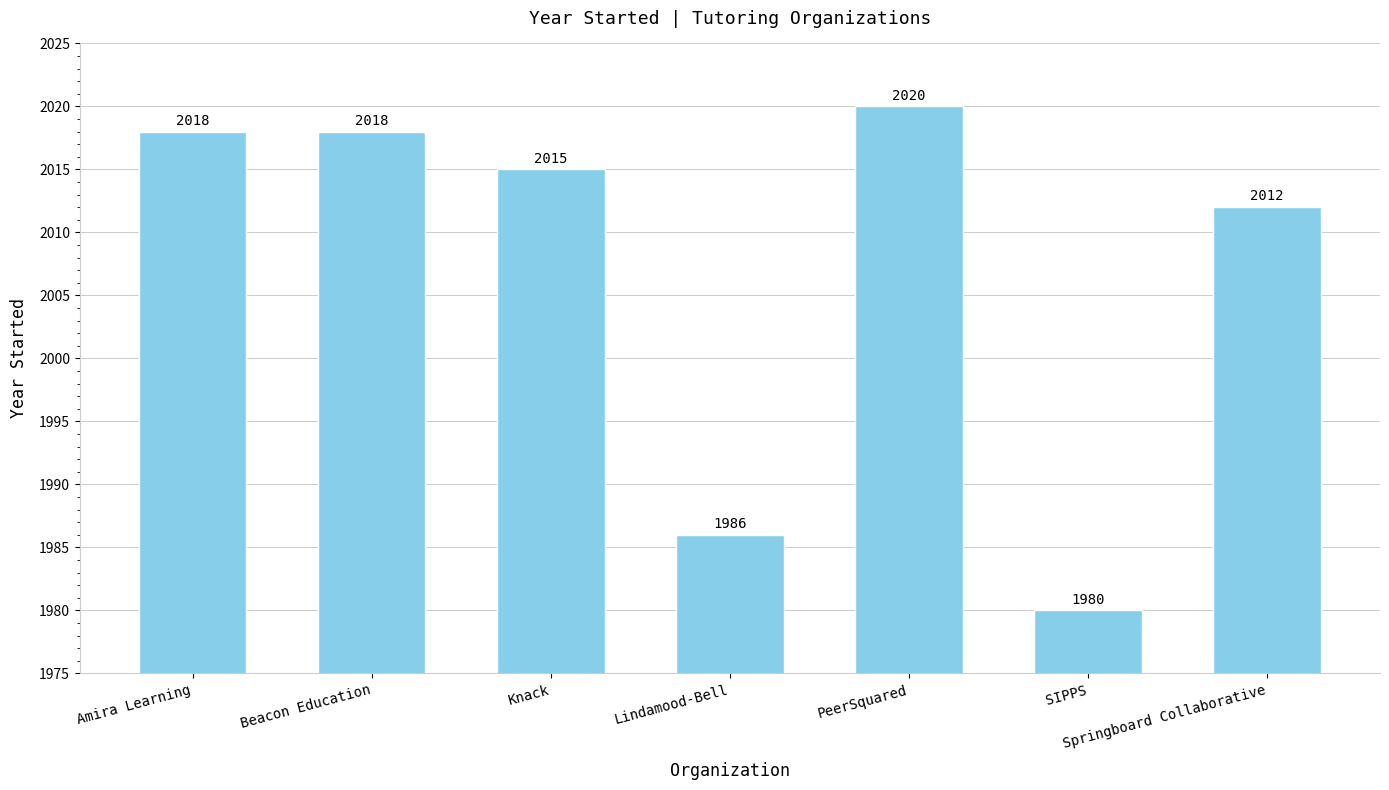

Where does the data first go above 2015?

Amira Learning